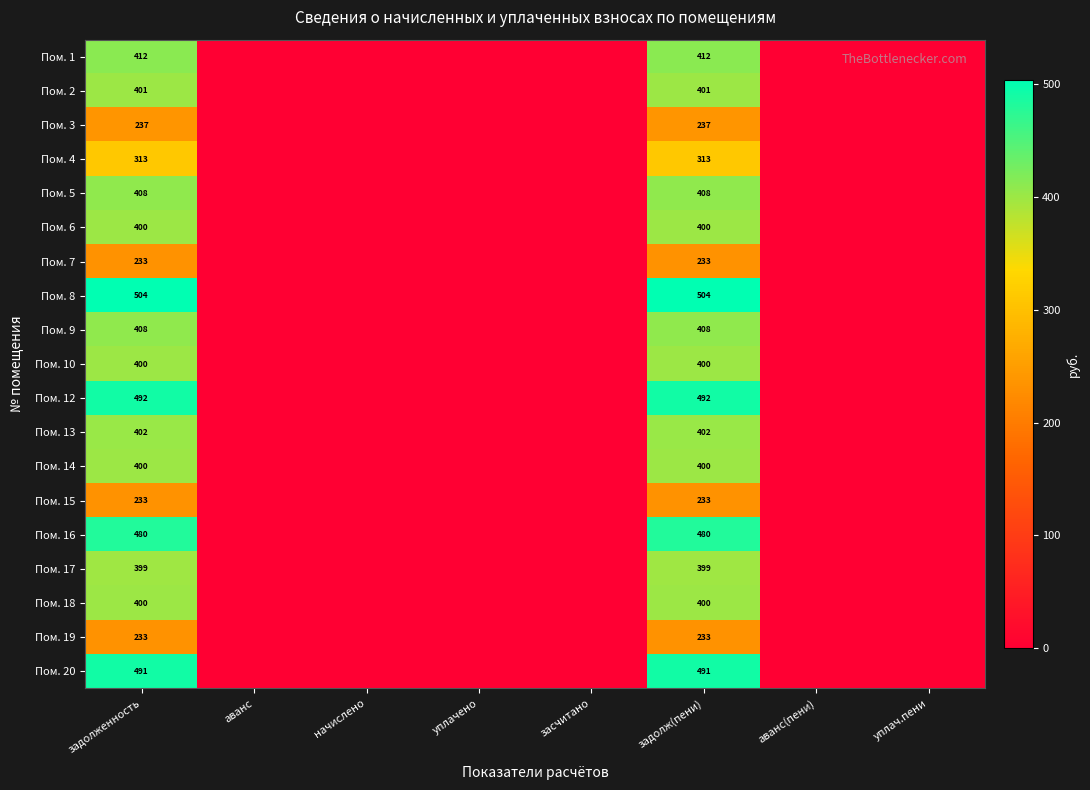

Which has a higher value, аванс(пени) or задолженность?

задолженность